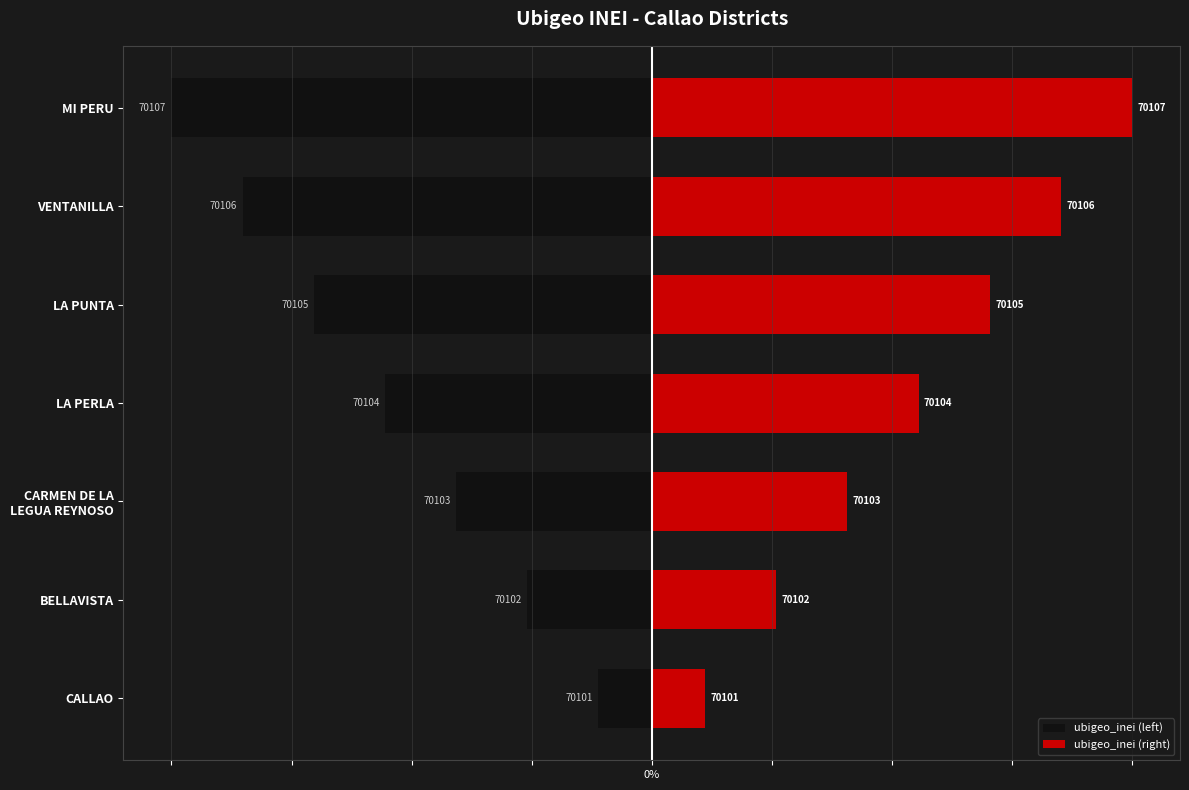

What position from the right is BELLAVISTA?

6